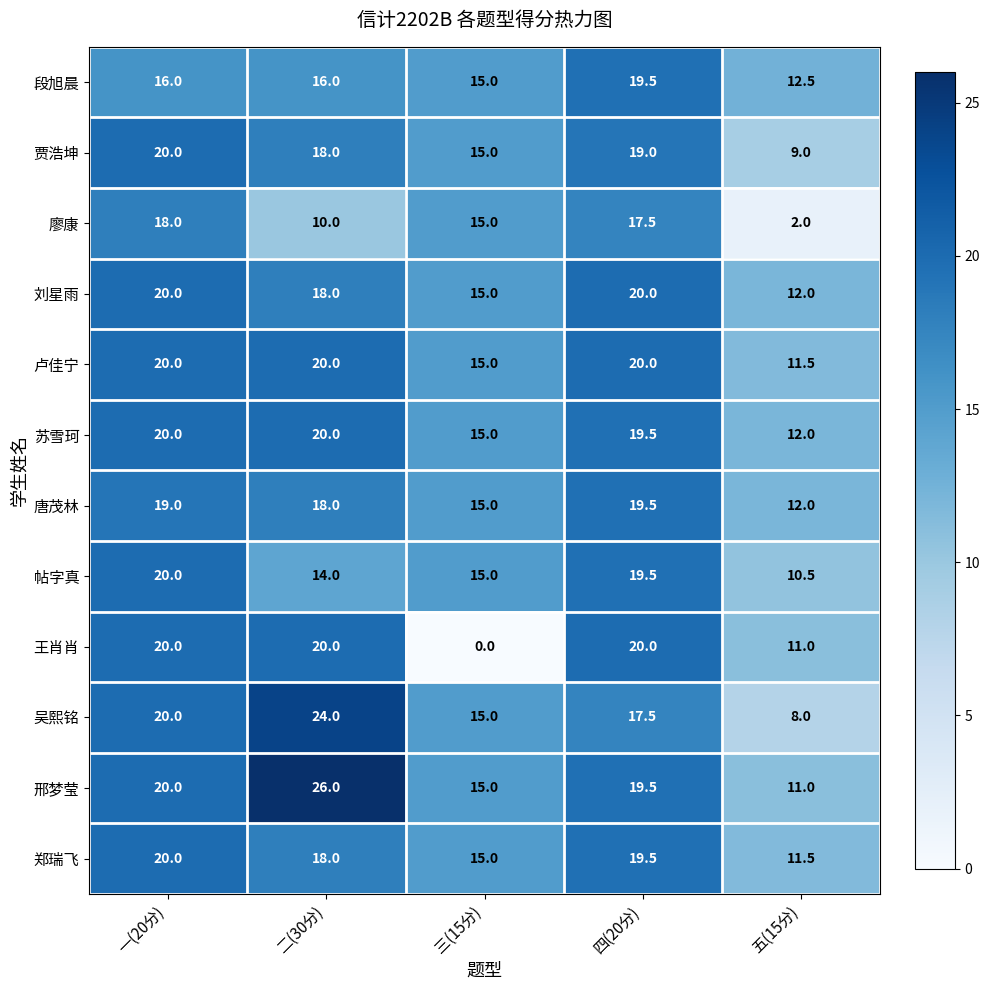

How many 卢佳宁 values are between 15 and 20?

4